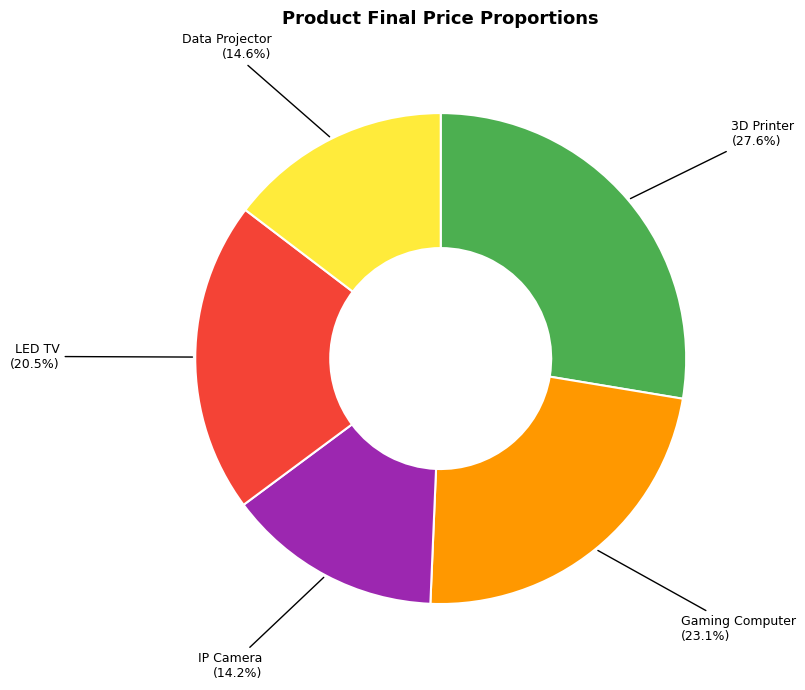

What is the largest slice in the pie chart?

3D Printer